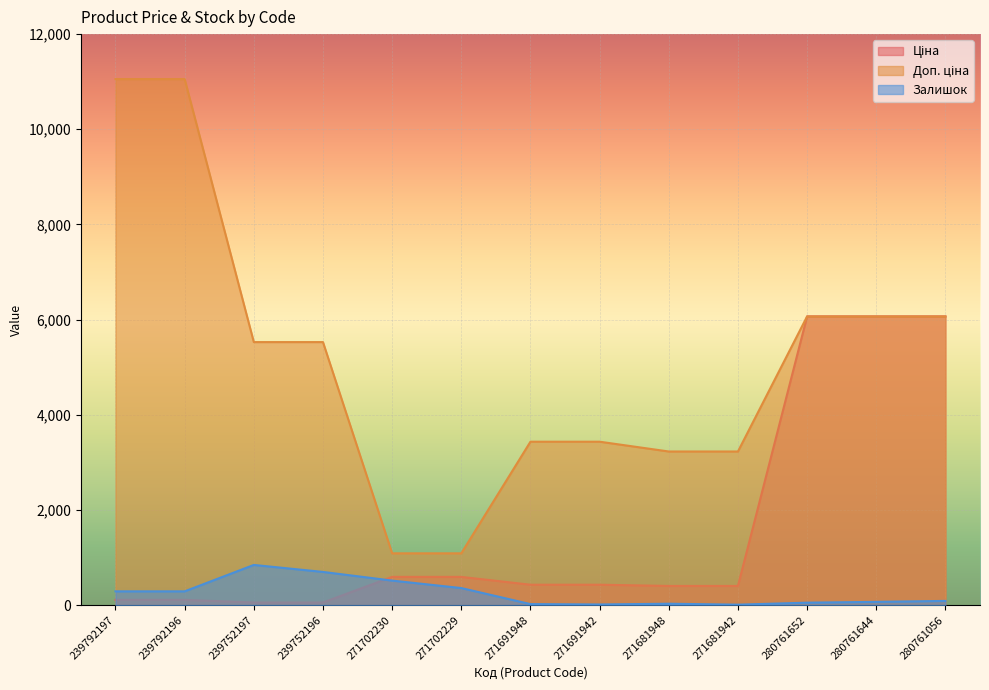

Between which two adjacent categories do Залишок and Ціна first intersect?

239752196 and 271702230